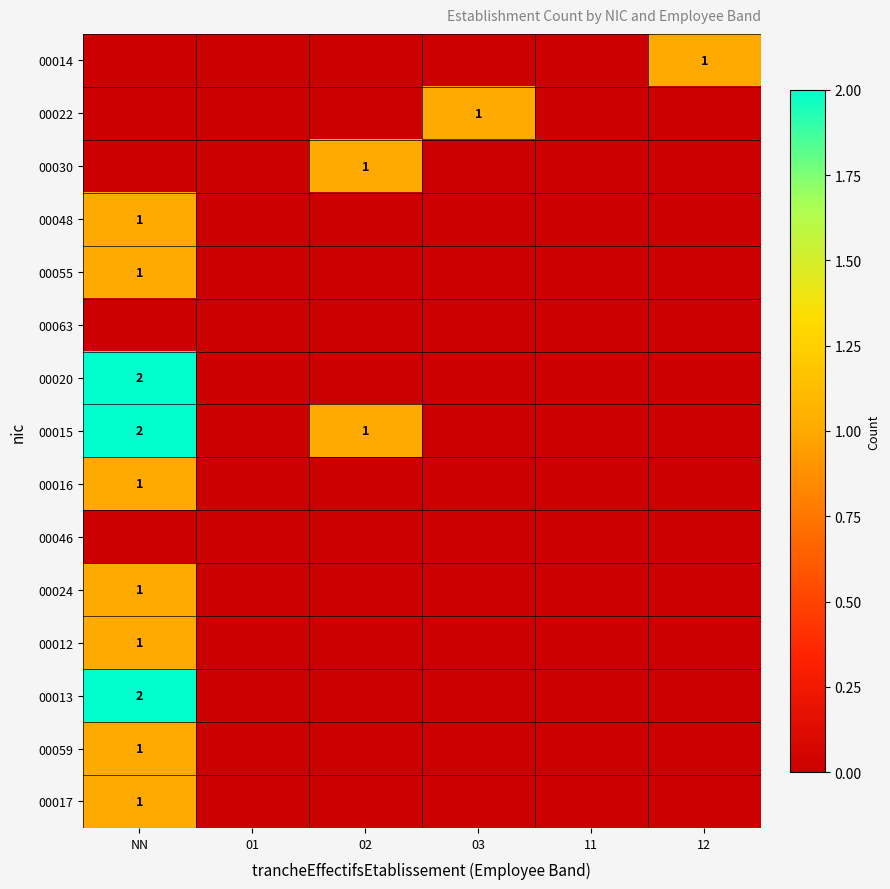

True or false: 00022 has a value of 1 at 03.

True